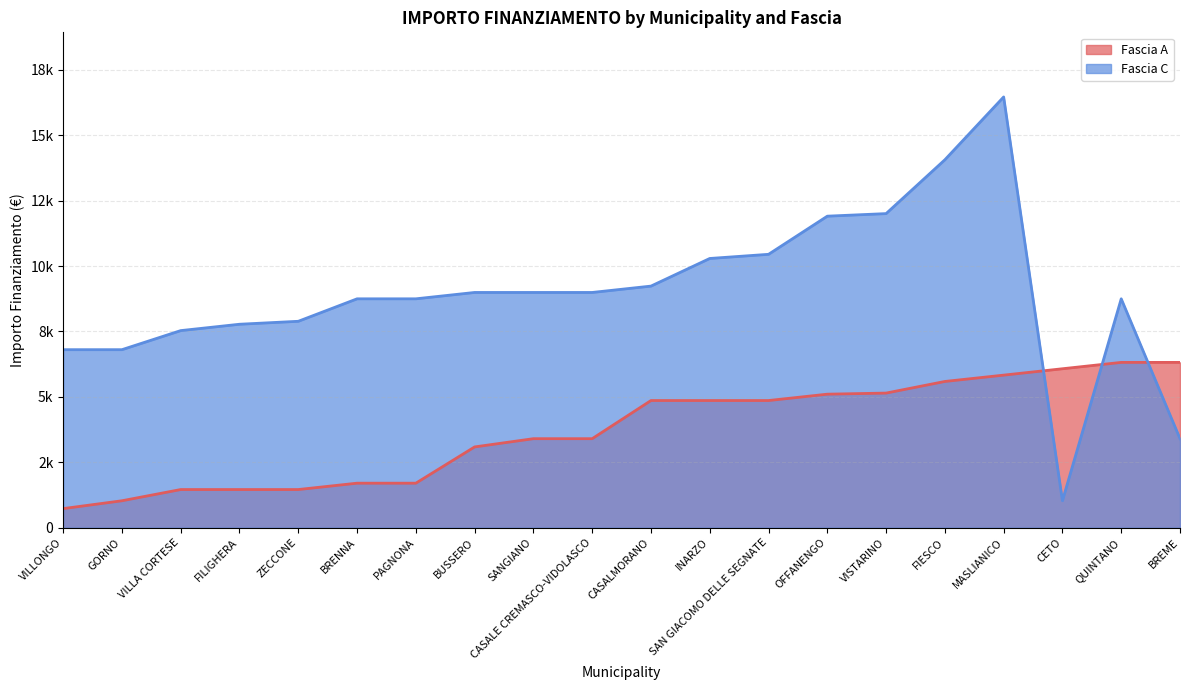

How many interior local valleys does the Fascia C series have?

1